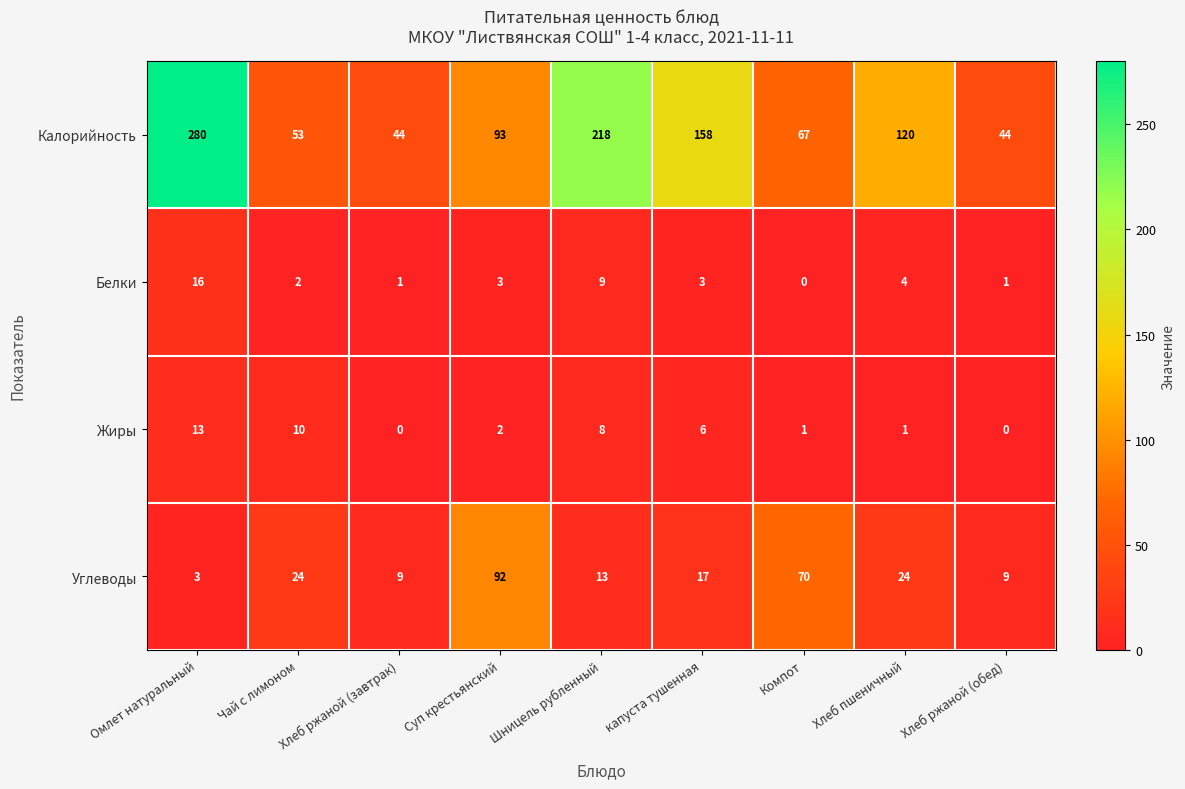

At which category is the sum across all series the highest?

Омлет натуральный